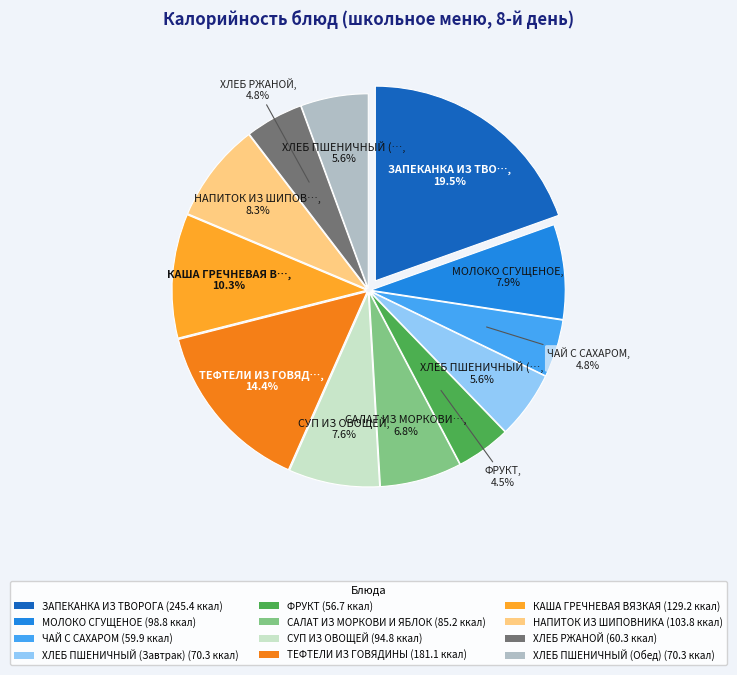

To the nearest percent, what portion does МОЛОКО СГУЩЕНОЕ represent?

8%